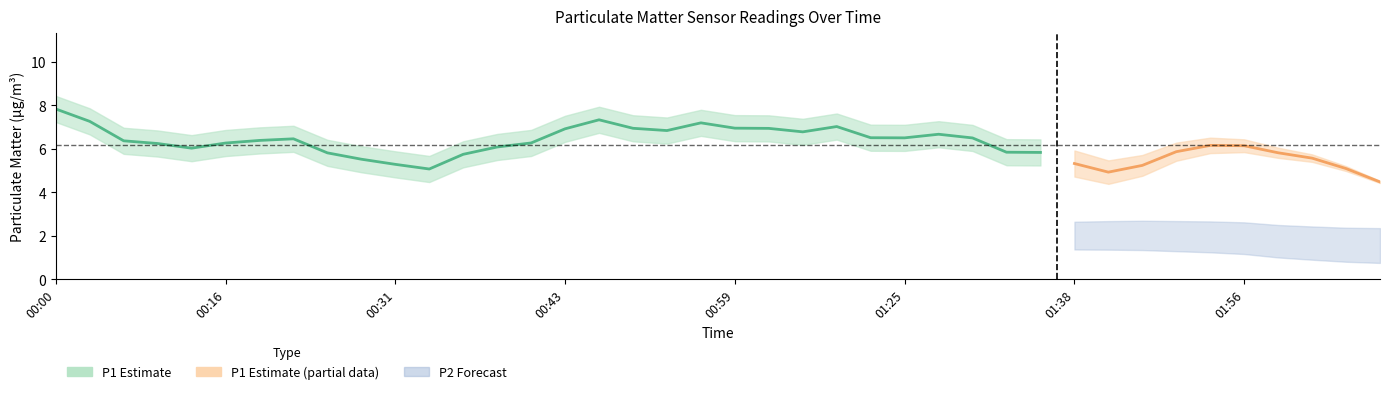

Which series has the largest total across all categories?

P1